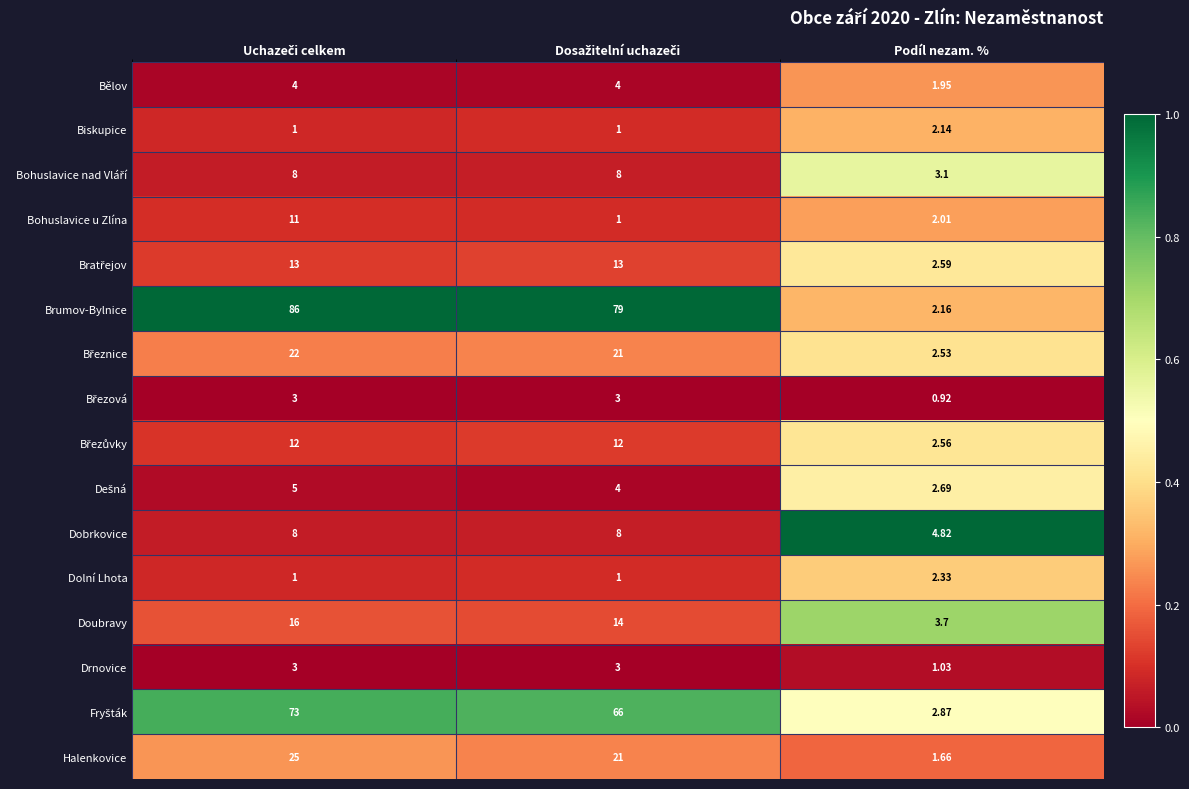

Which series has the largest range (max minus min)?

Brumov-Bylnice